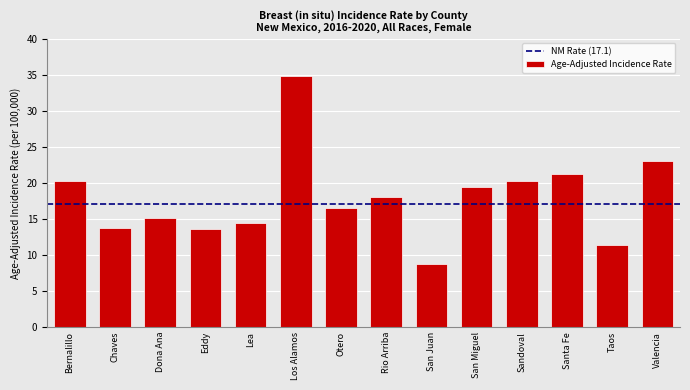

Between Otero and Taos, which is larger?

Otero